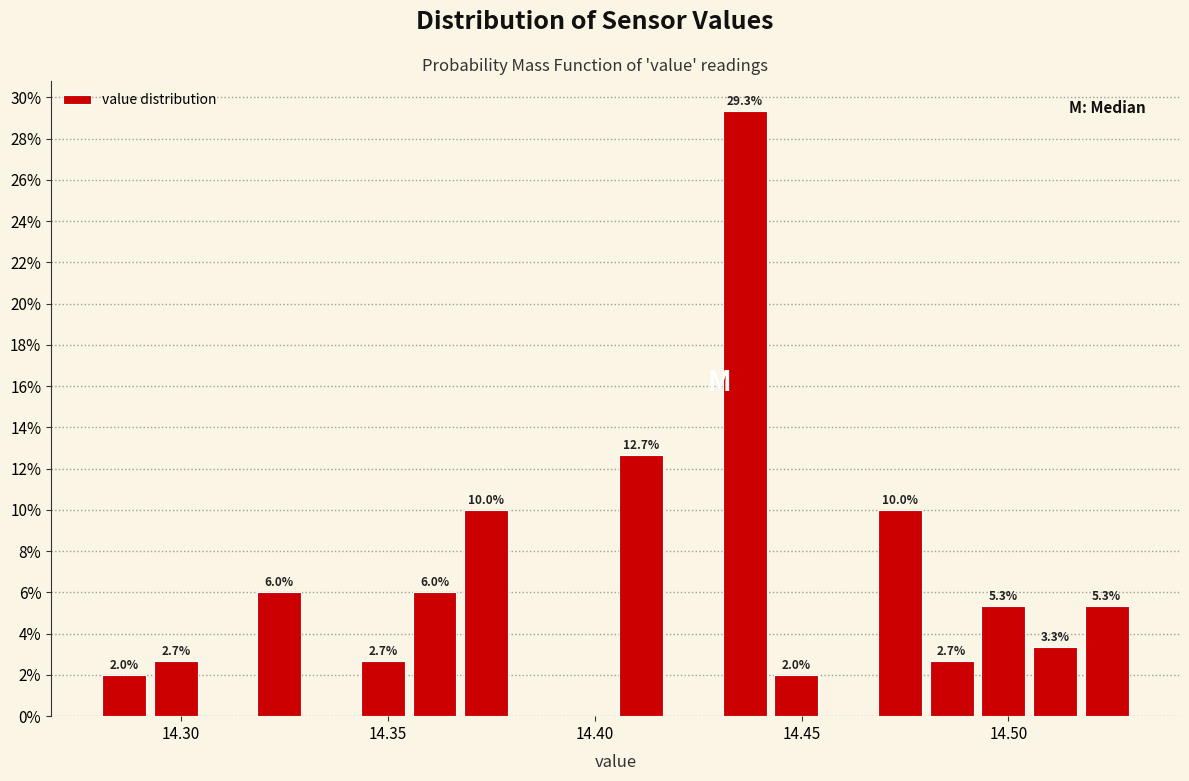

Around what value on the x-axis is the tallest bar? Give the approximate position of its centre, as read against the axis.

14.435